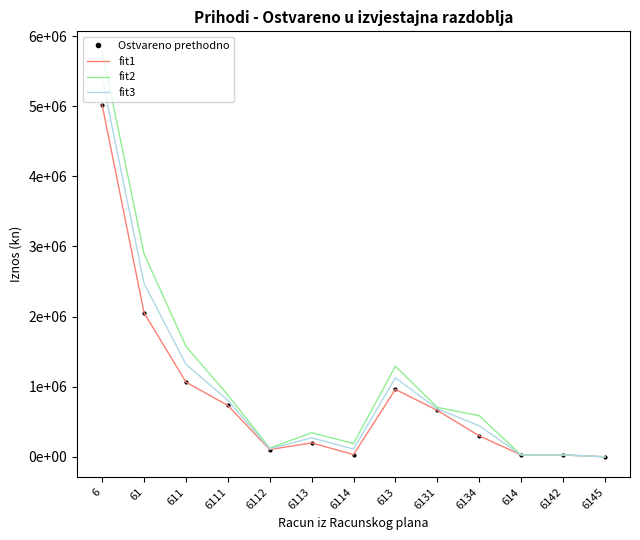

What is the difference between the Ostvareno prethodno values at 6111 and 61?

1321919.0